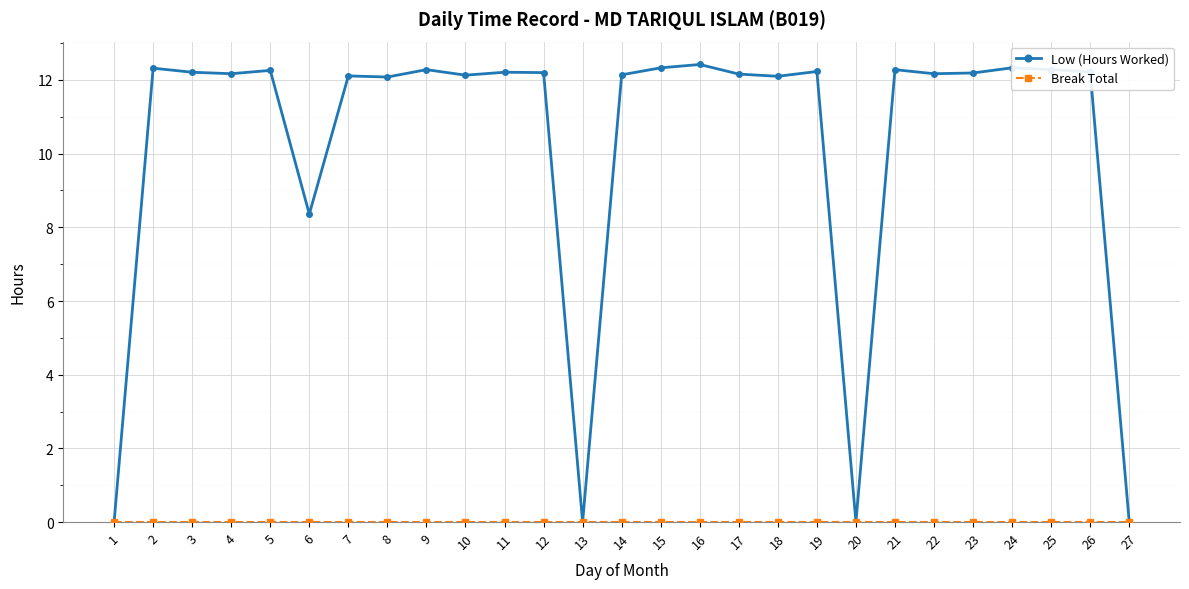

Which series has the largest total across all categories?

Low (Hours Worked)